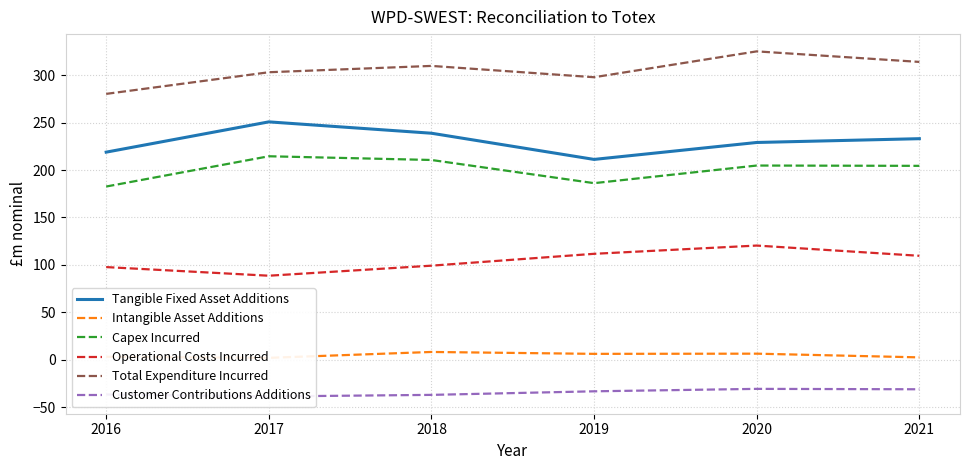

What is the difference between the Tangible Fixed Asset Additions values at 2016 and 2017?

31.9